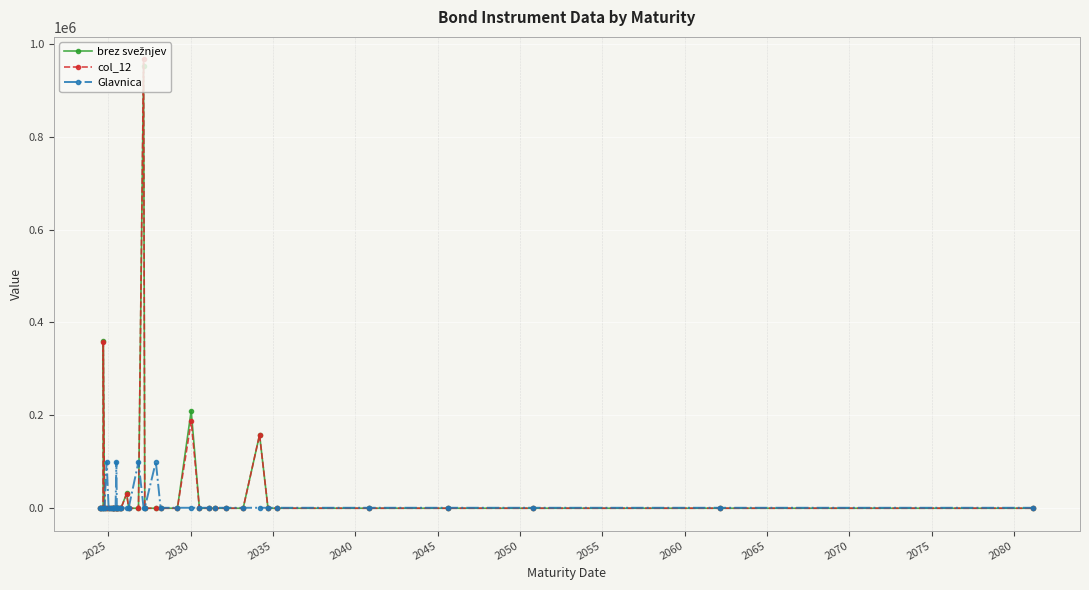

Which series has the largest range (max minus min)?

col_12